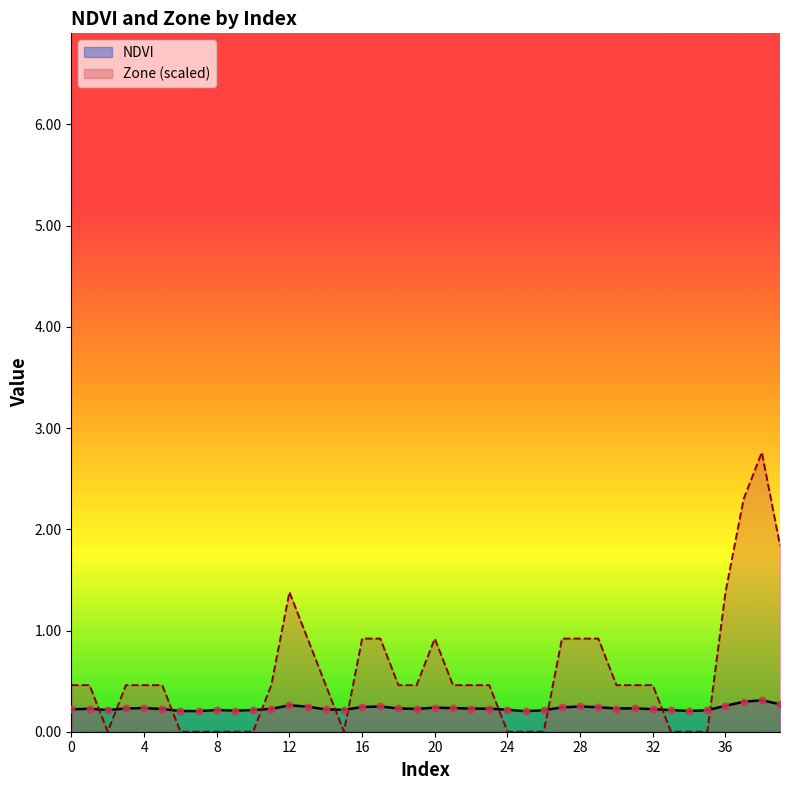

At which category is the sum across all series the highest?

38